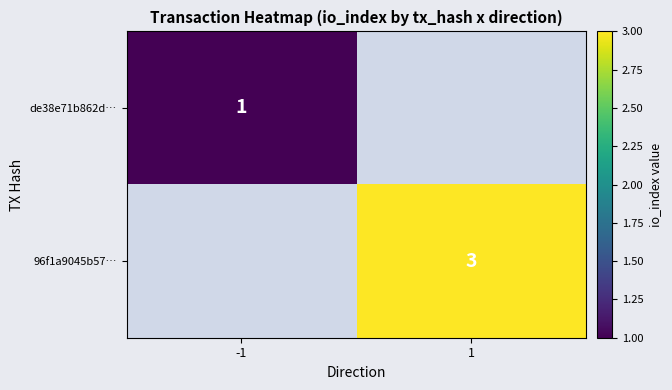

The value of 96f1a9045b57… at 1 is 4. True or false?

False